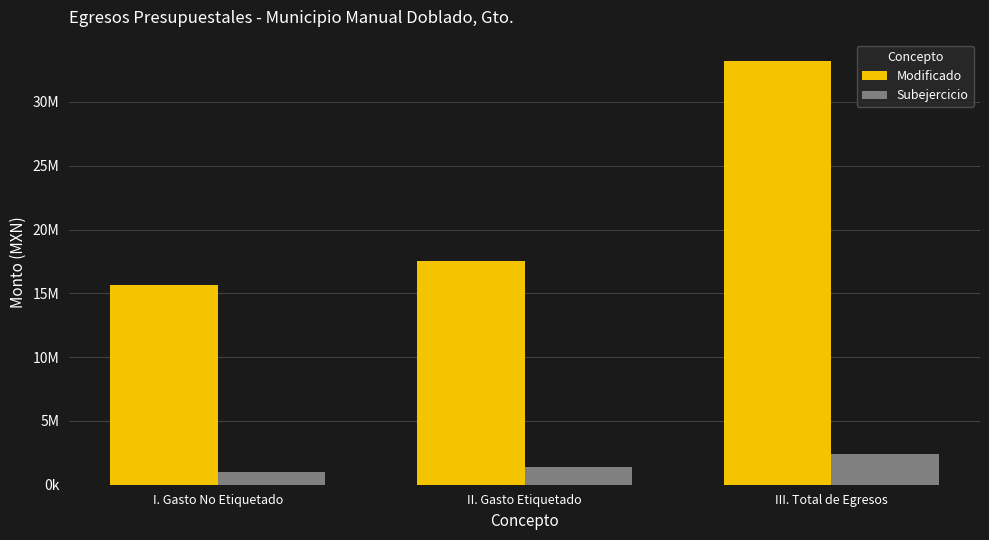

At which label does Subejercicio first exceed 1382106?

II. Gasto Etiquetado